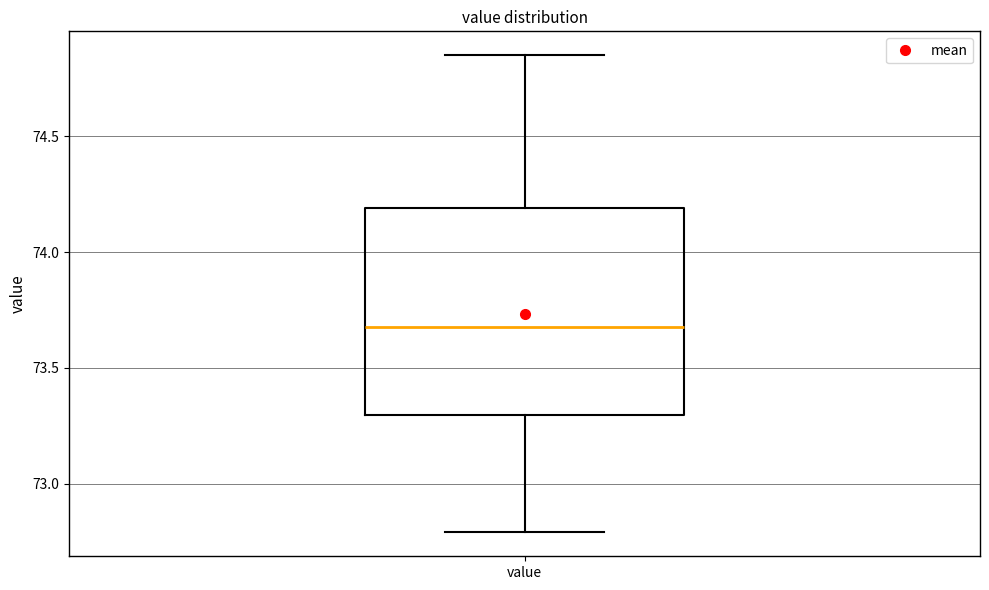

Transcribe this box plot: give where the median line is, the range the box spans, and where the two whiskers end, as read against the y-axis. The values are not printed on the chart, so give them approximately, as read against the axis.

median 73.70, box 73.30 to 74.20, whiskers 72.80 to 74.85